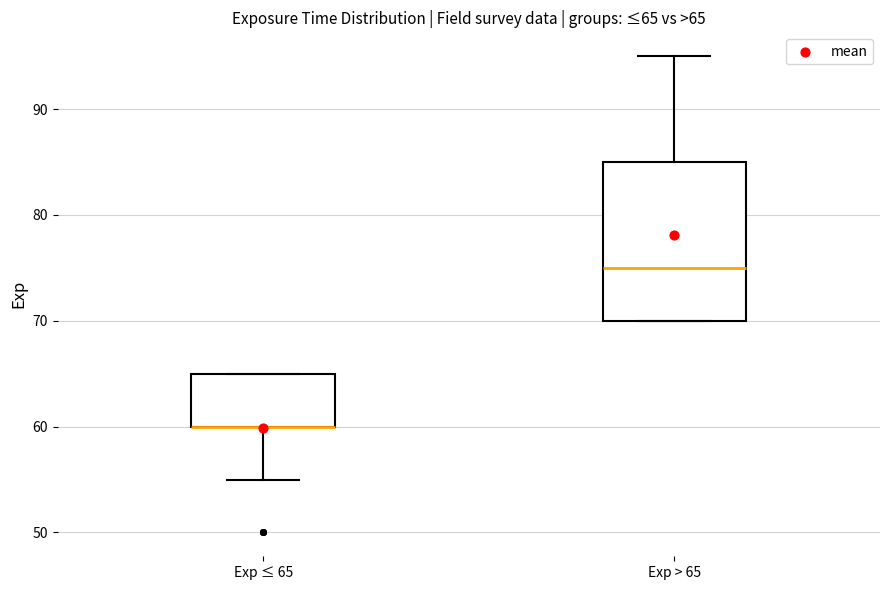

Which box is the tallest, from its lower edge to its upper edge?

Exp > 65